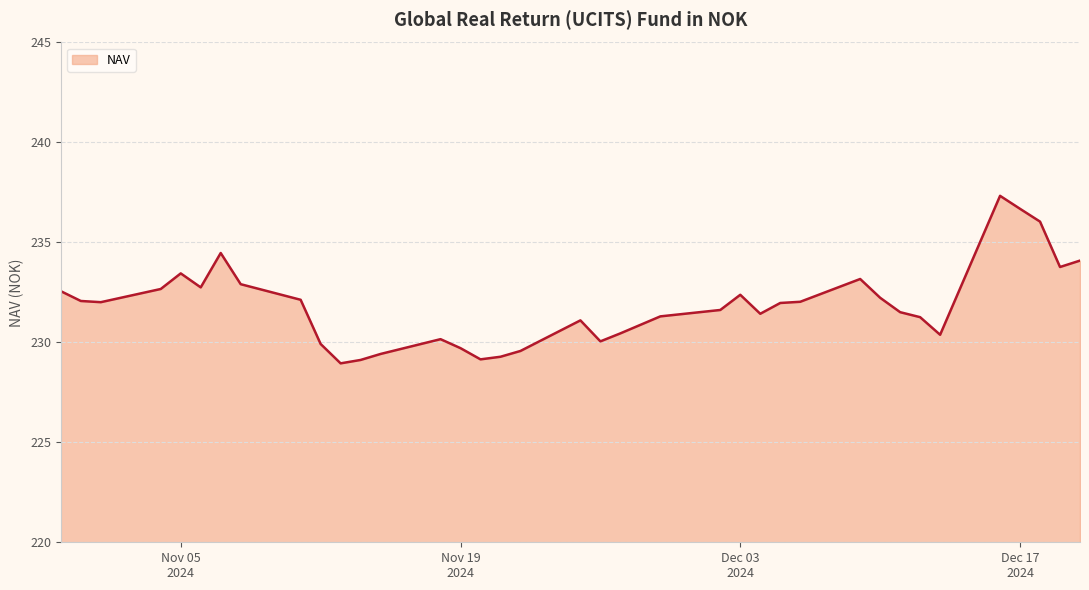

What is the greatest value displayed?

237.3